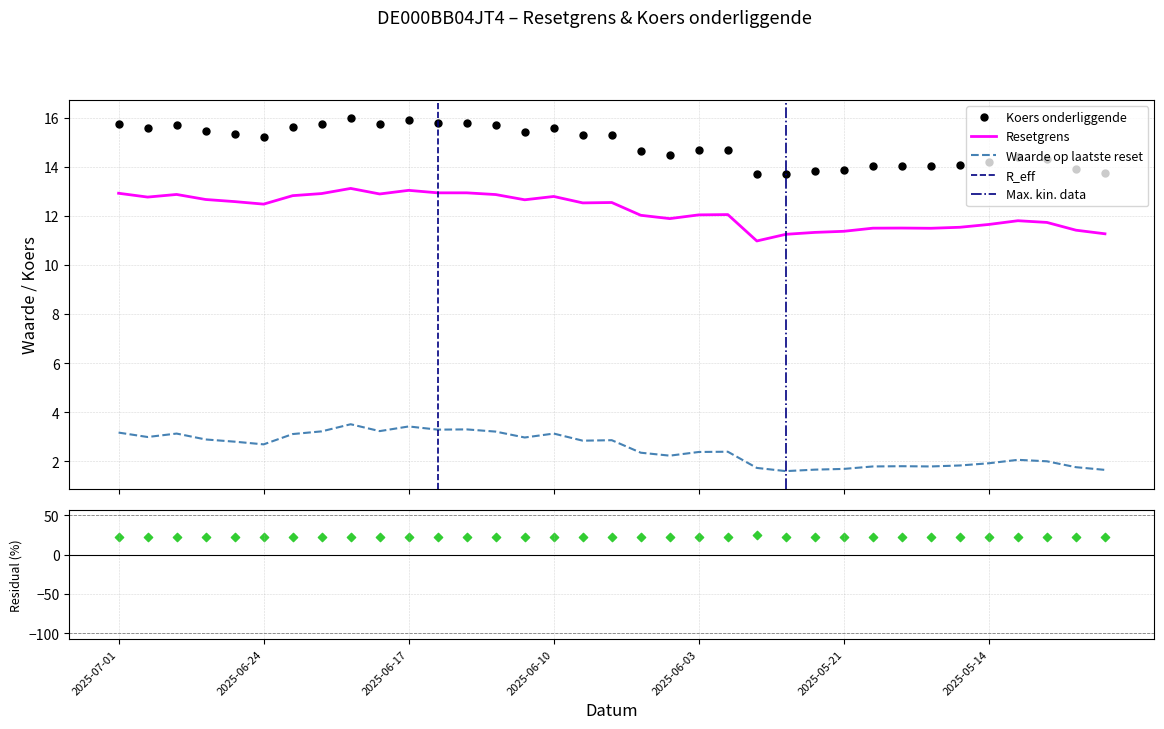

Which series has the largest Y range (max minus min)?

Koers onderliggende